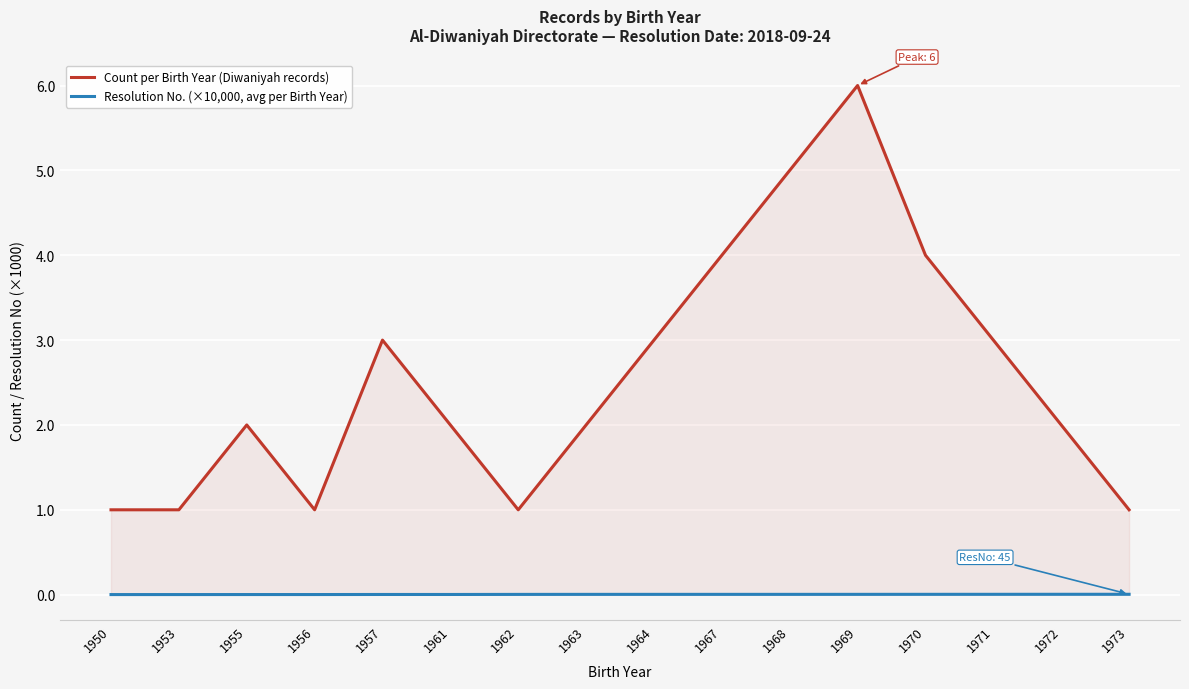

What are all the series names shown in the legend?

Count per Birth Year (Diwaniyah records), Resolution No. (×10,000, avg per Birth Year)